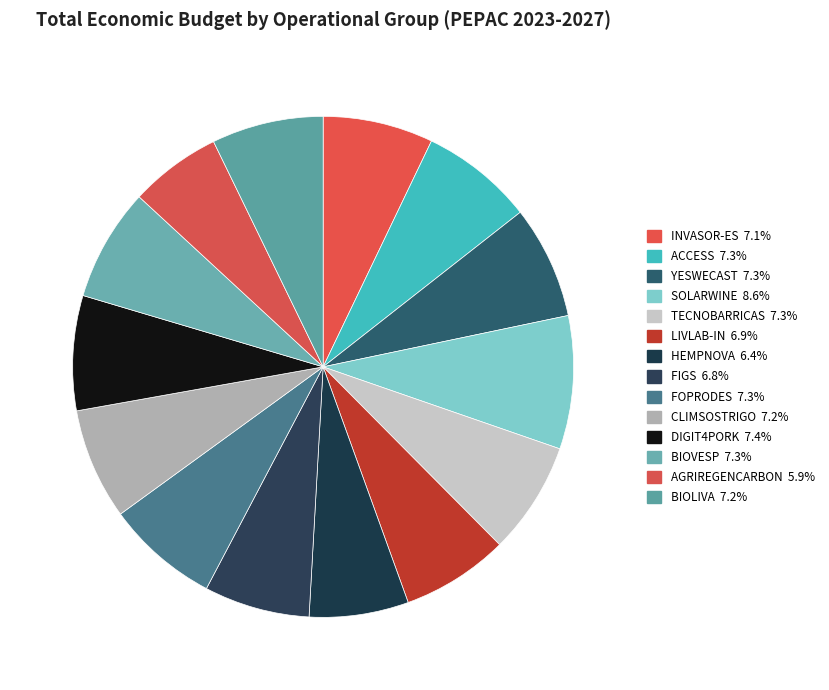

Do FIGS and FOPRODES together represent more than half of the pie?

No